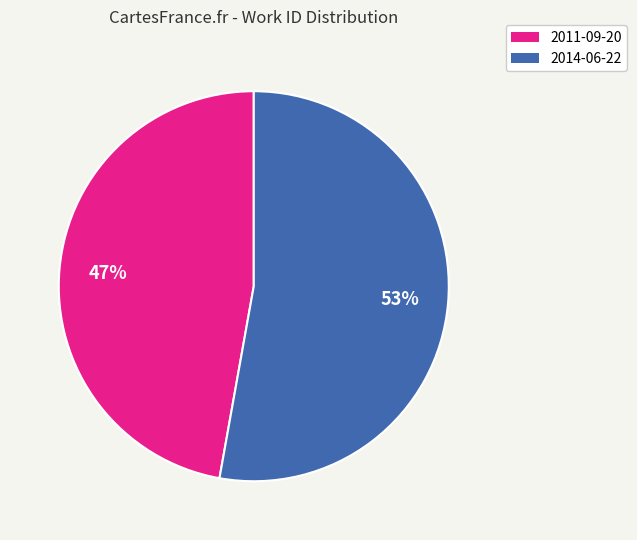

How many segments does this pie chart have?

2